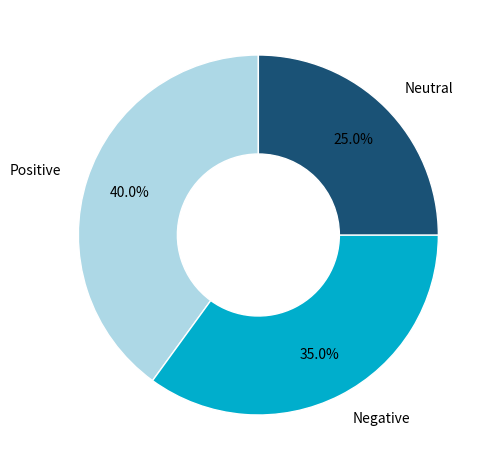

Rank the categories by value from highest to lowest.

Positive, Negative, Neutral